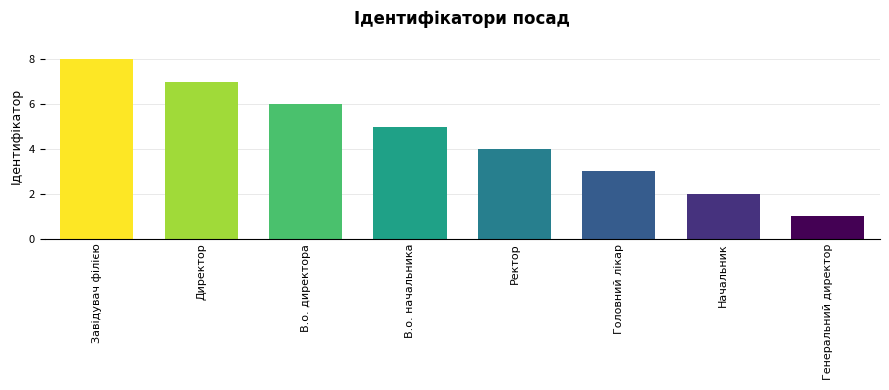

How many bars are there in total?

8